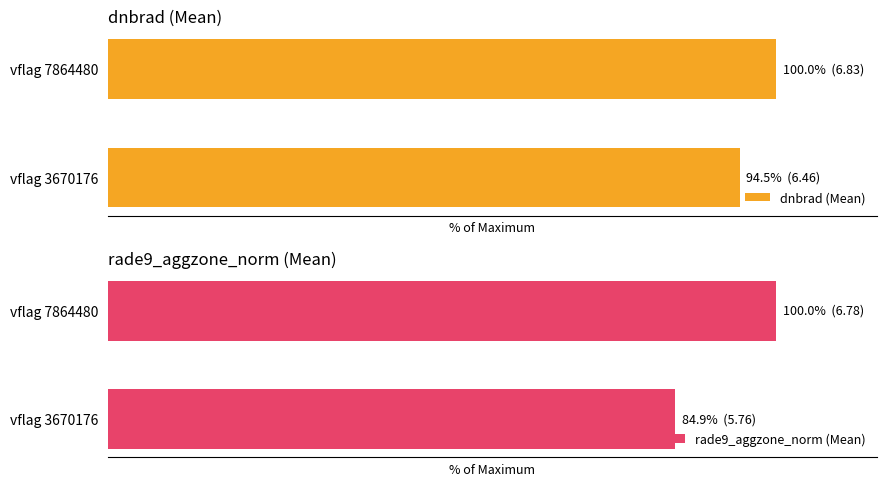

Count the number of data series in this chart.

2